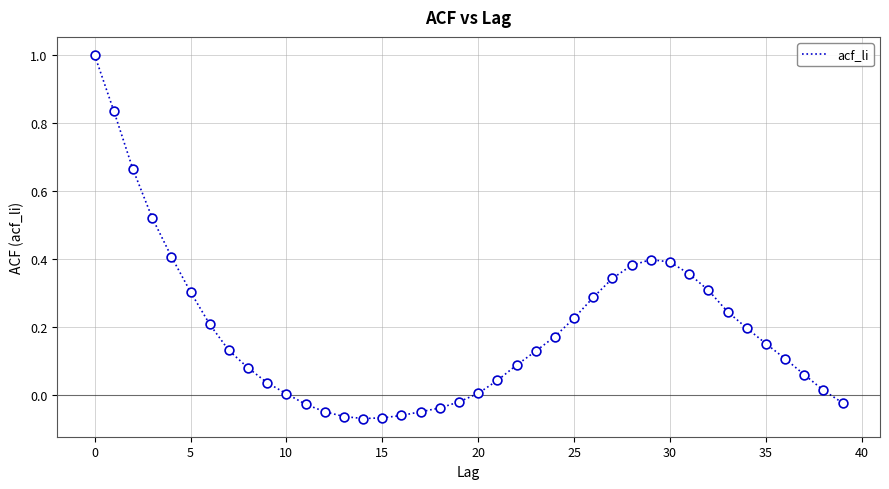

What is the difference between the maximum and minimum values?

1.1